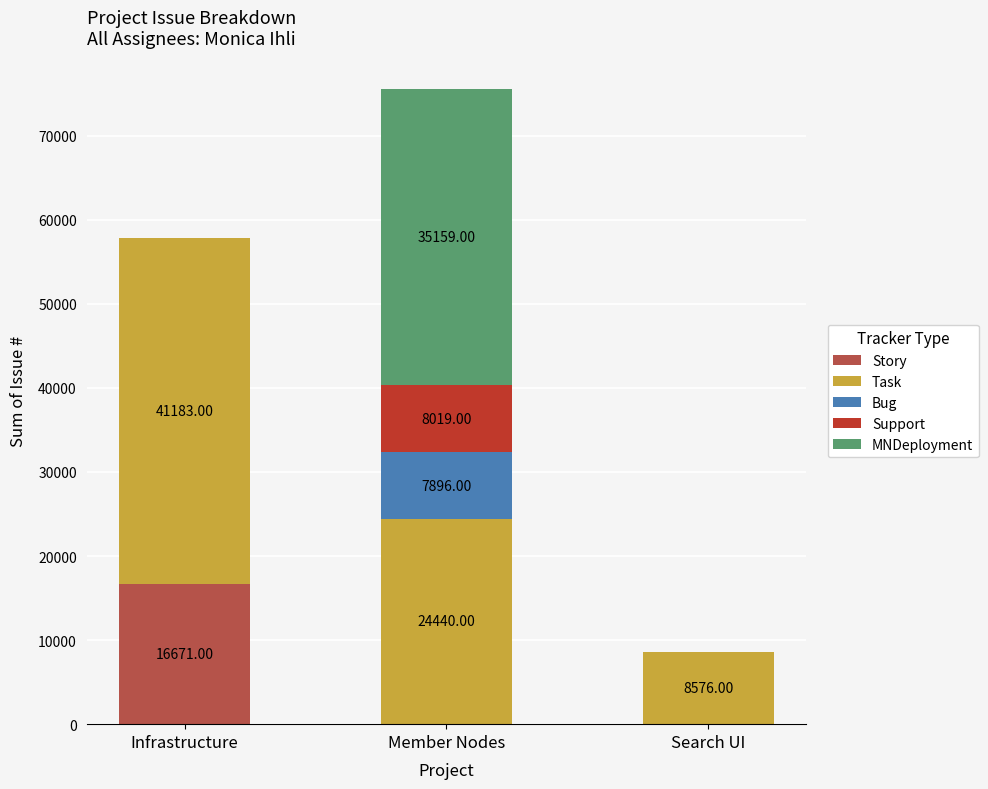

Which category has the highest value in the Story series?

Infrastructure